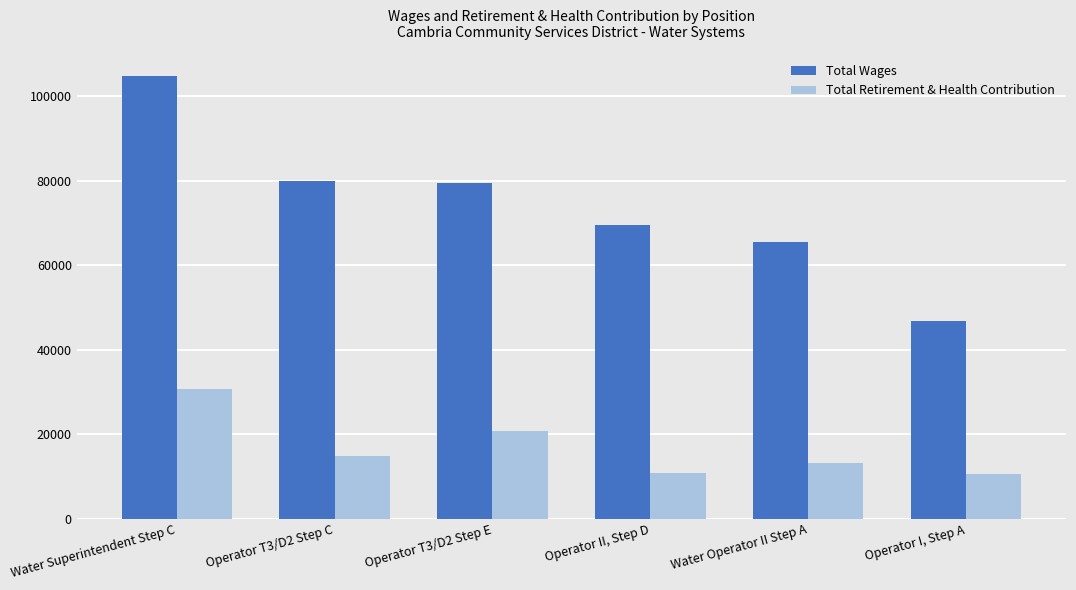

How many distinct data groups are displayed?

2